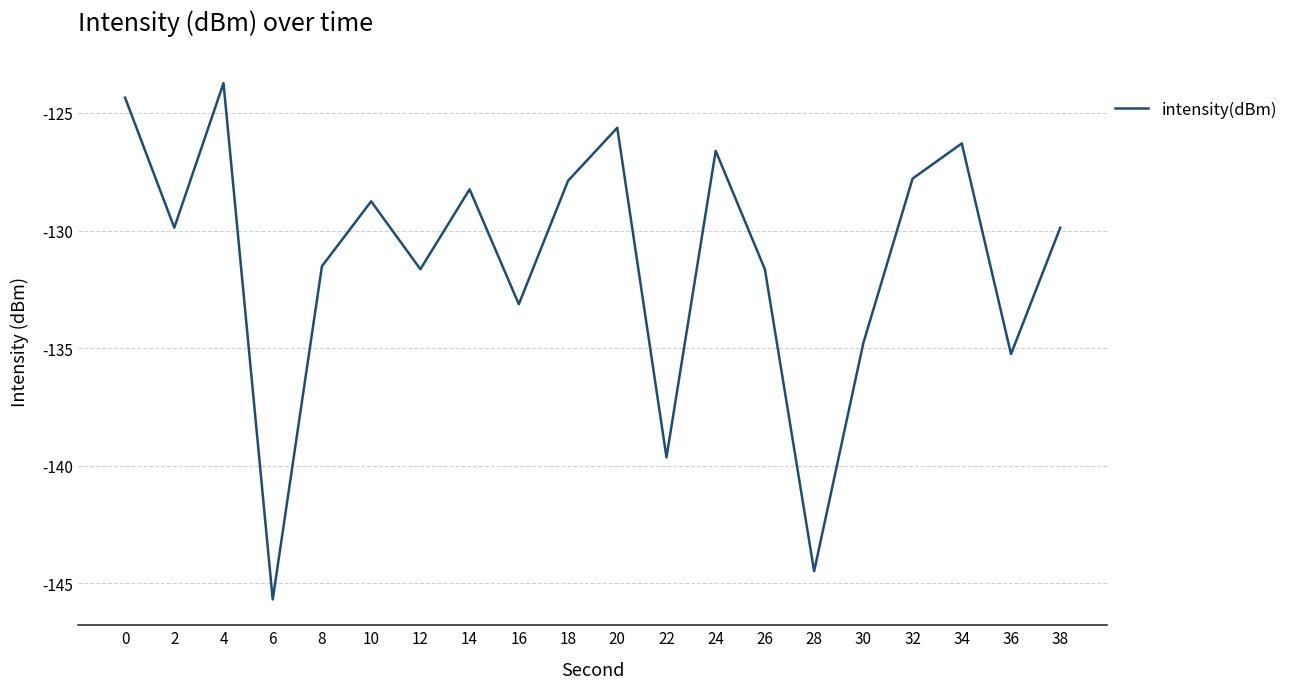

What is the sum of all values?

-2626.9